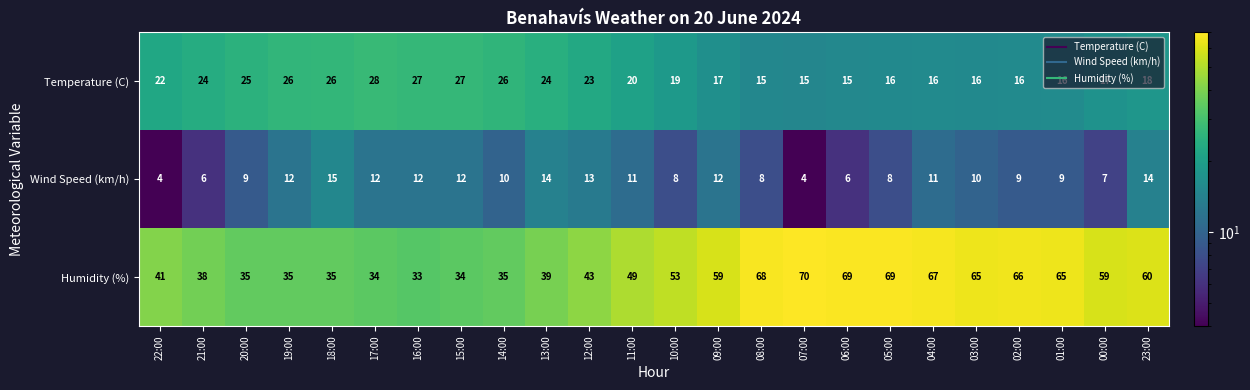

At which label does Temperature (C) first exceed 20?

22:00